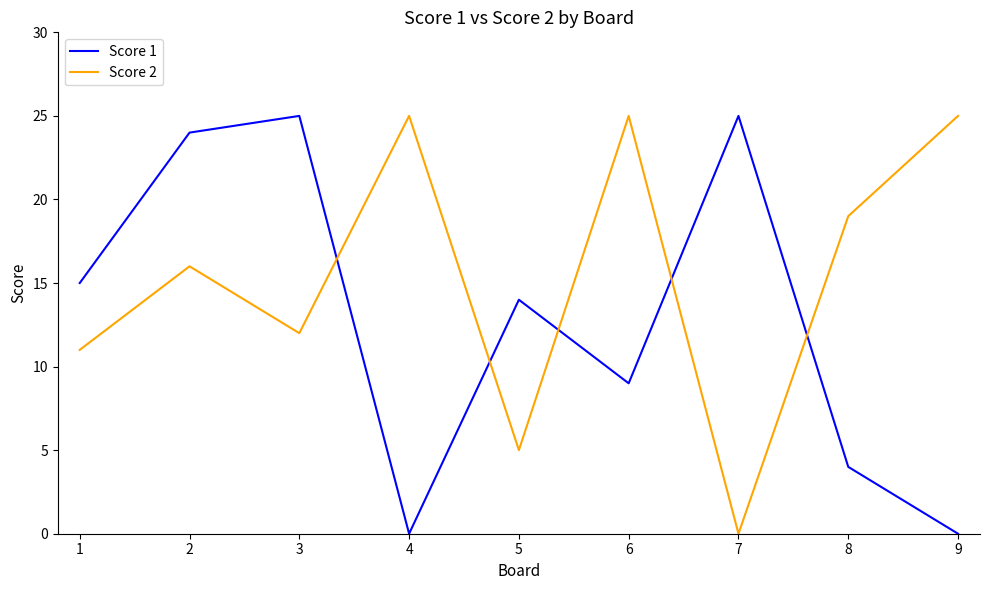

At 2, list the series in order from smallest to largest.

Score 2, Score 1